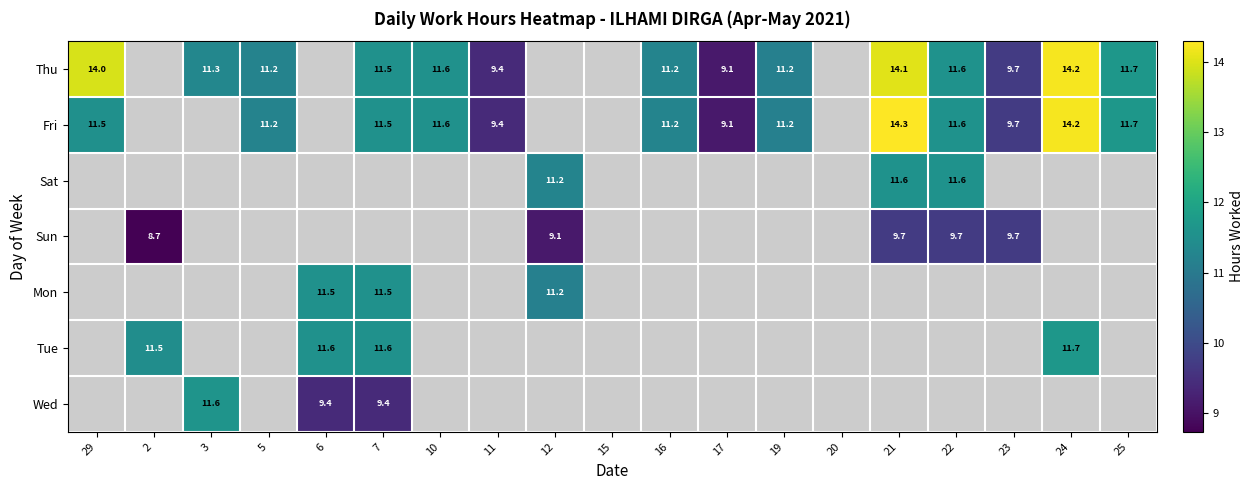

Which series has the largest range (max minus min)?

Fri